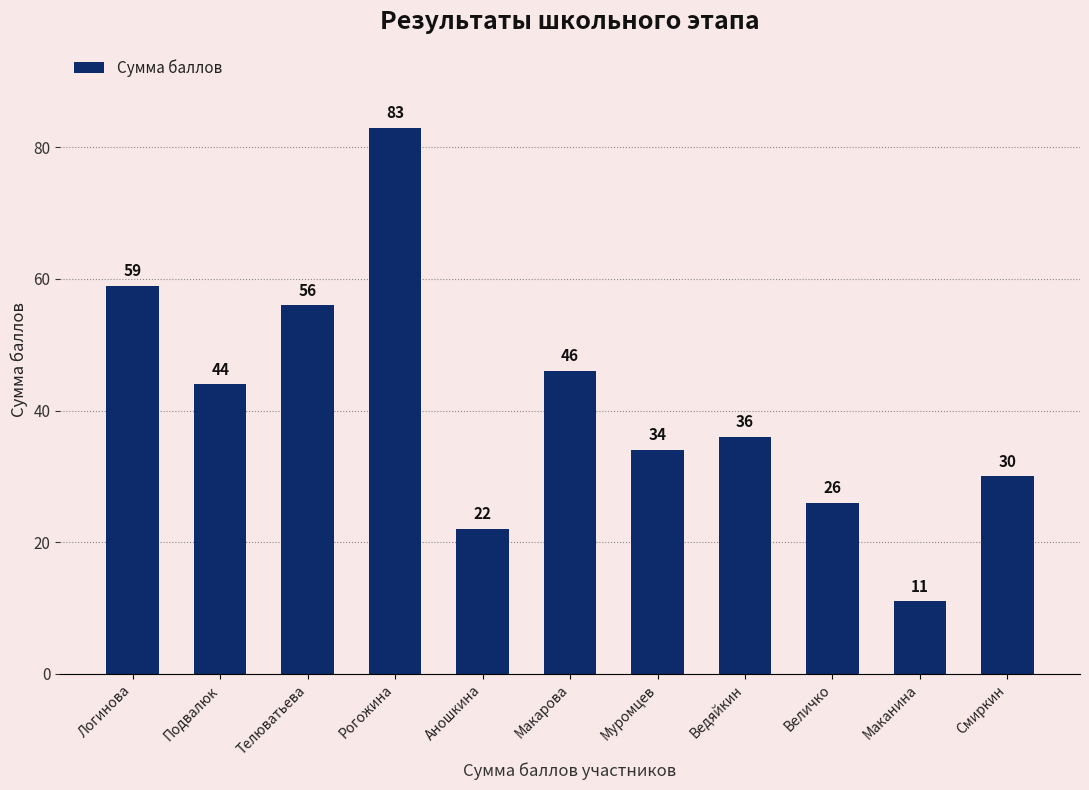

What is the average value?

41